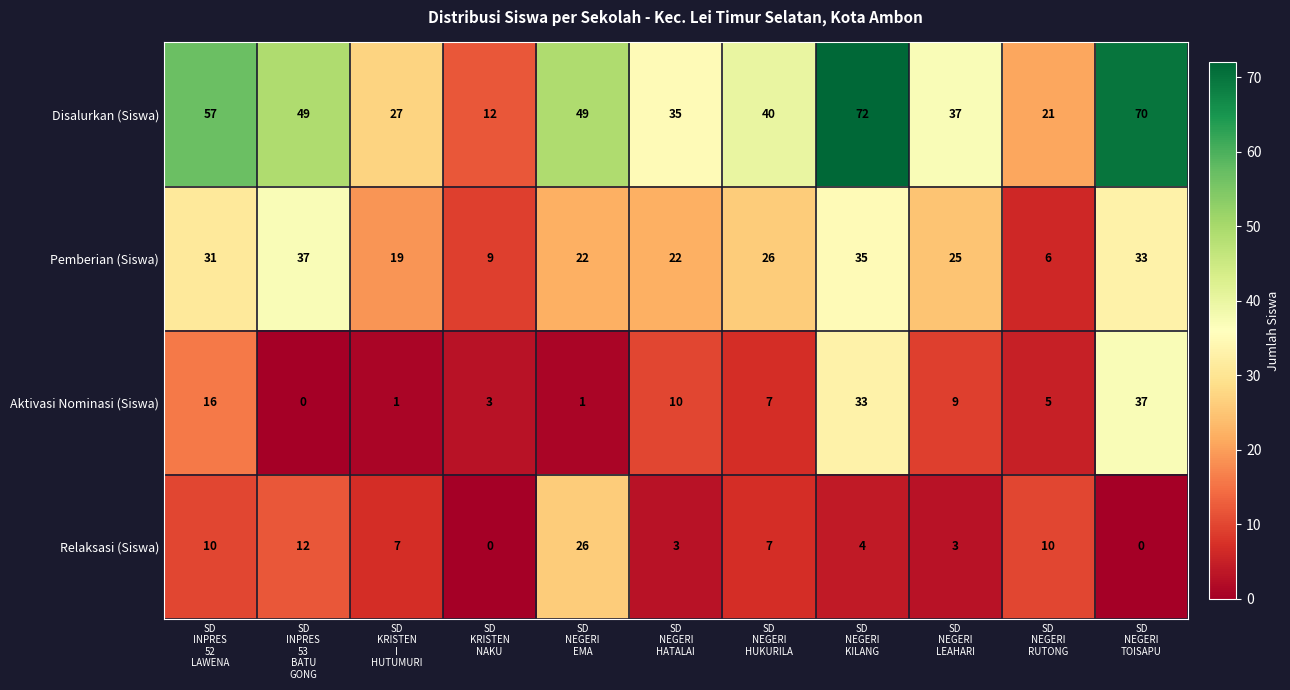

How many series are shown in this chart?

4